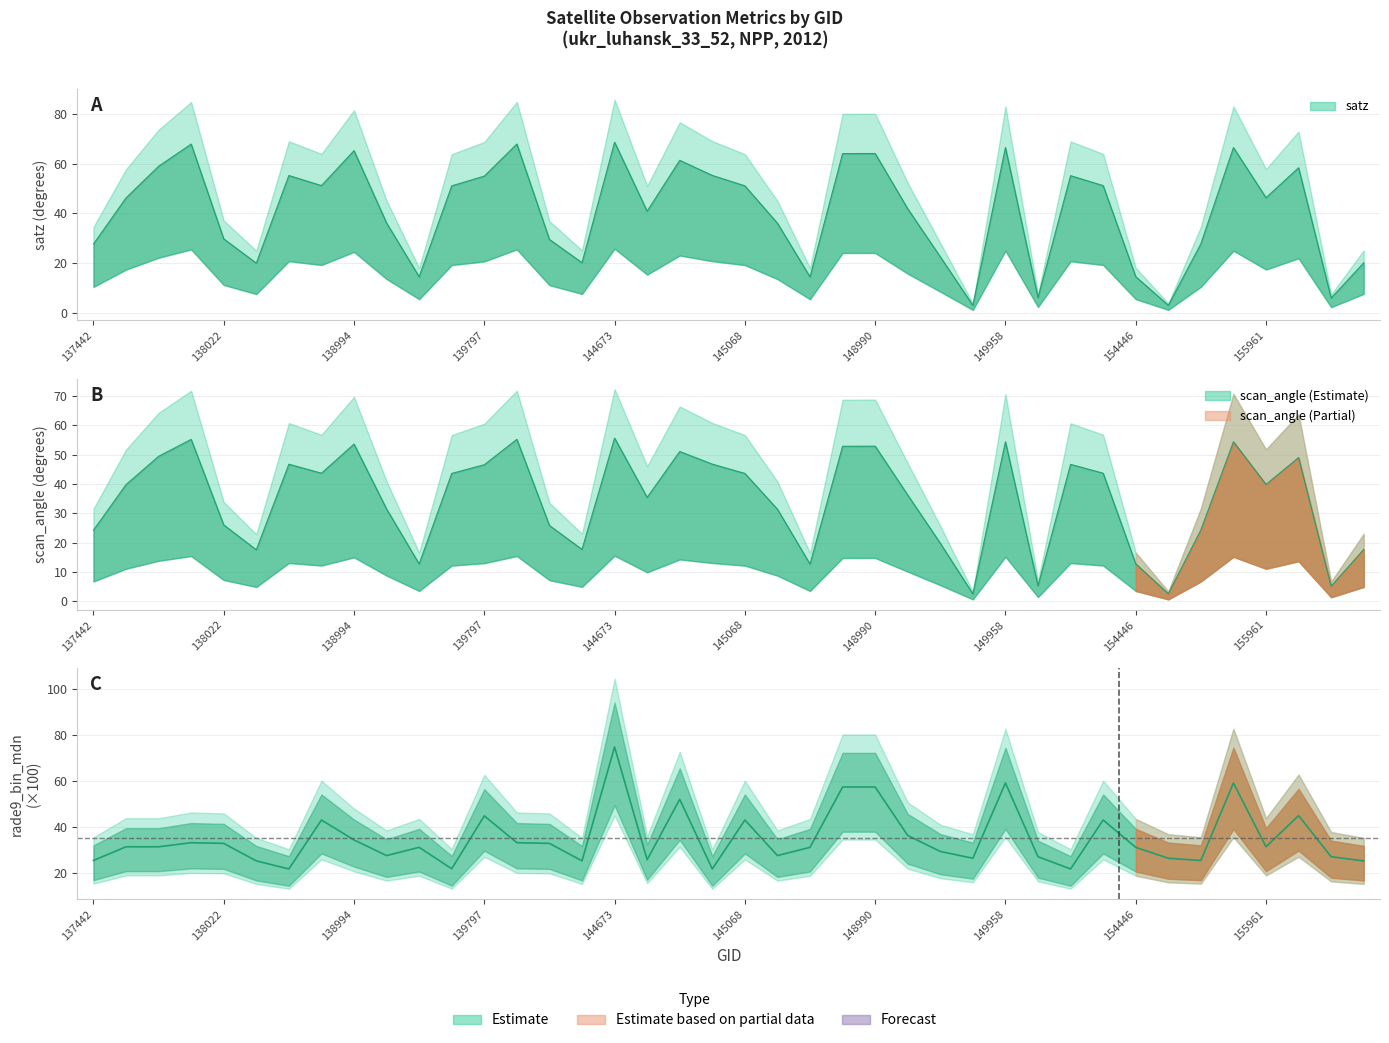

What is the sum of the scan_angle values at 155961 and 155789?

94.2